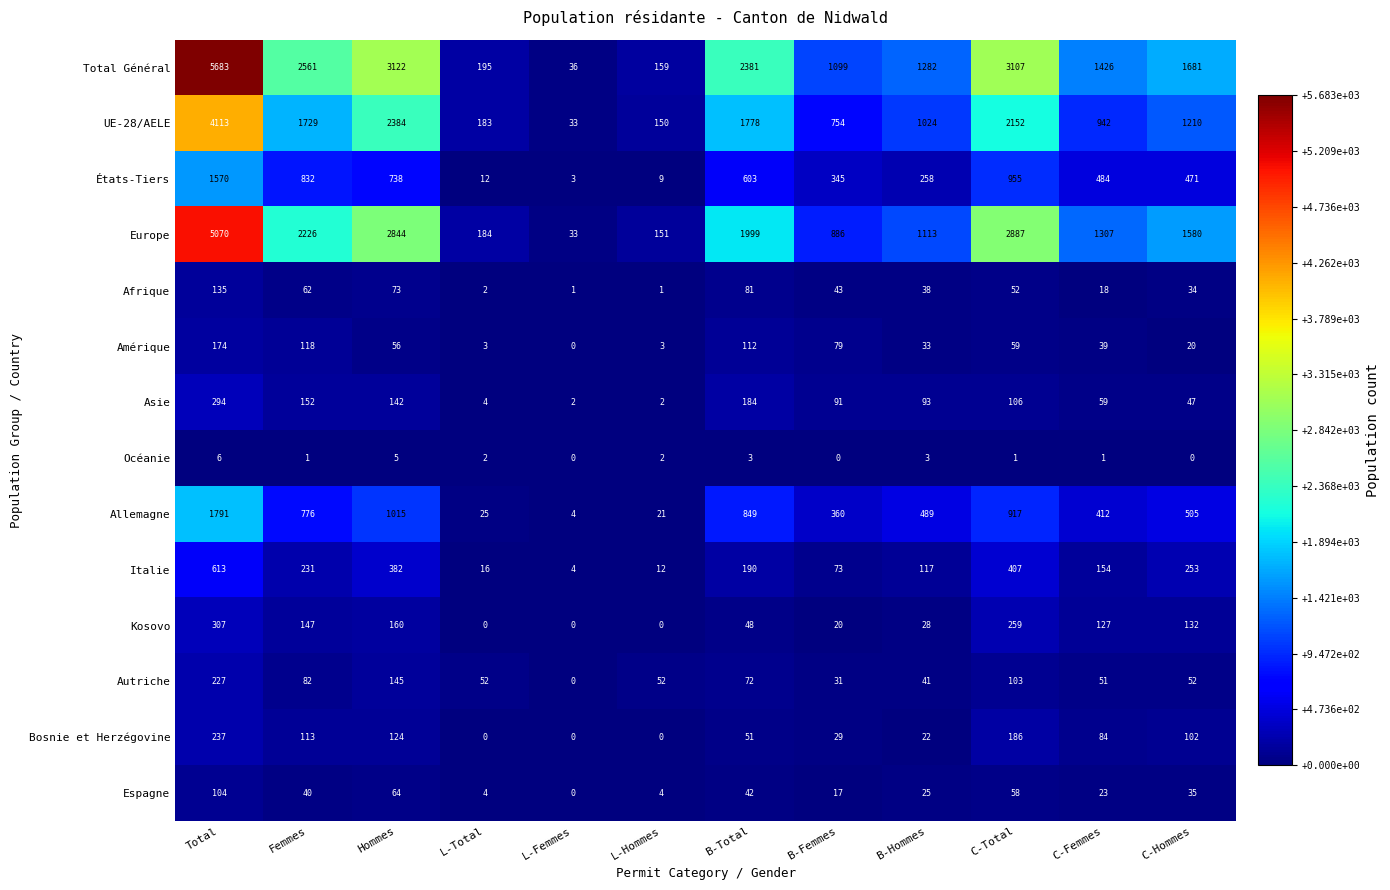

The UE-28/AELE series shows 1282 at C-Femmes. True or false?

False